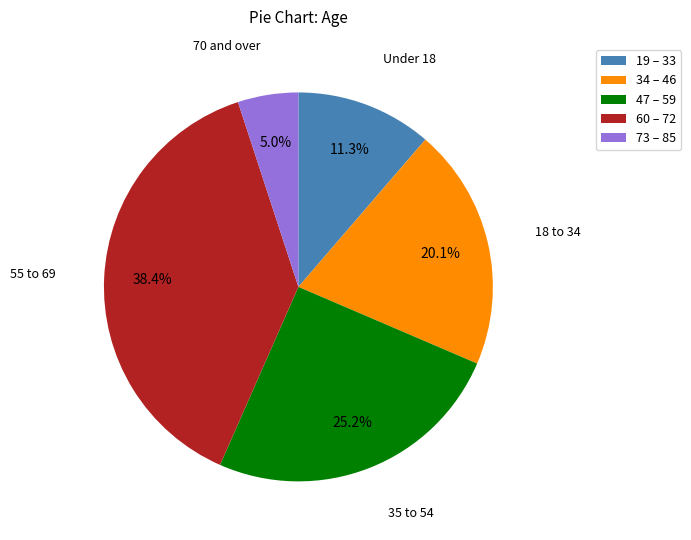

How many slices are in this pie chart?

5